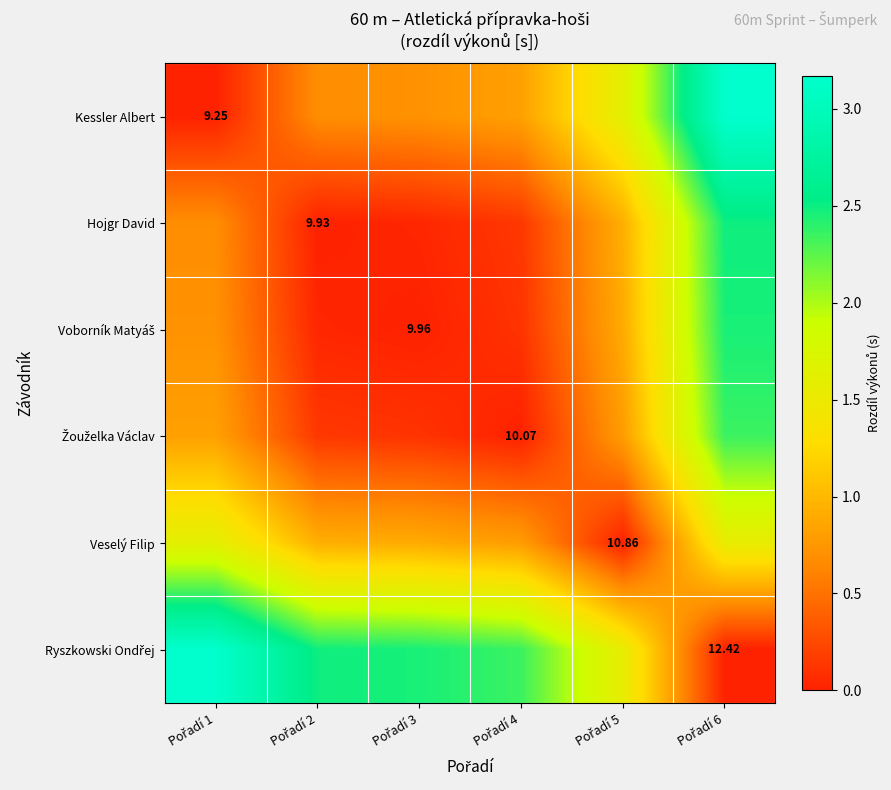

At how many categories does at least one series exceed 0?

6